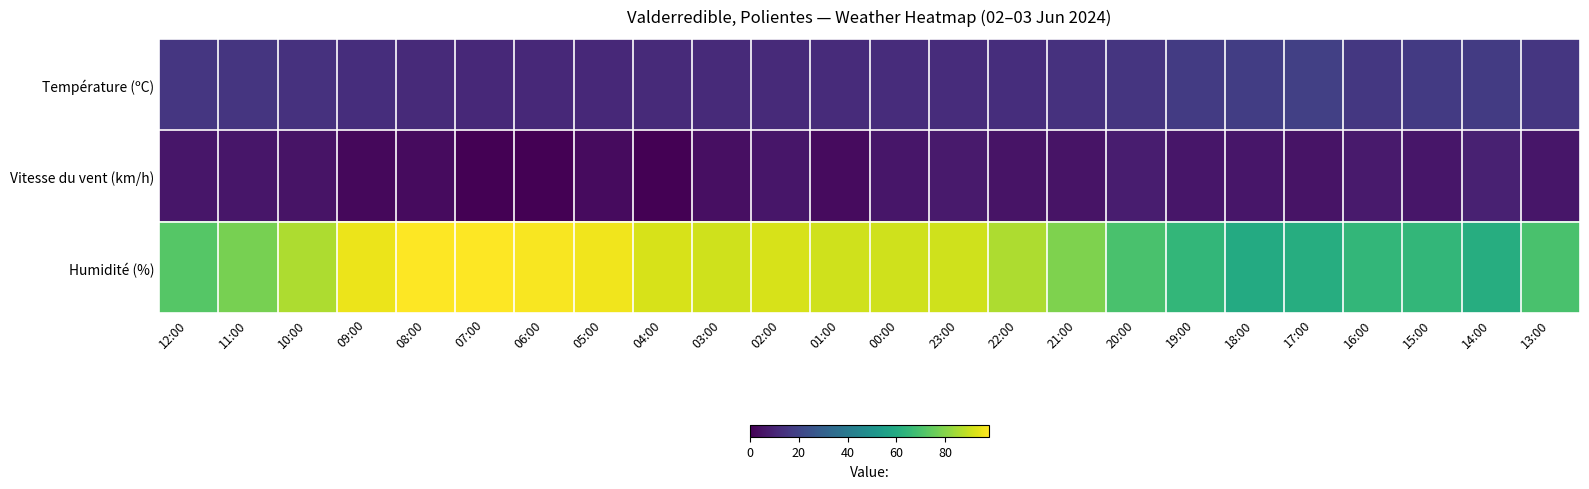

Between 04:00 and 01:00, which is larger?

01:00